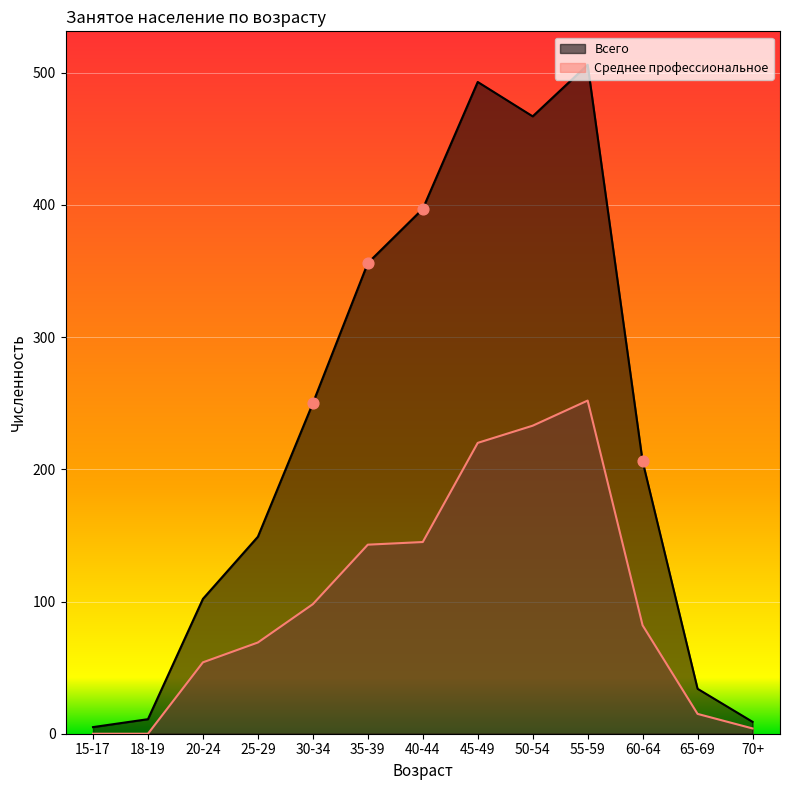

Which series has the widest spread of Y values?

Всего